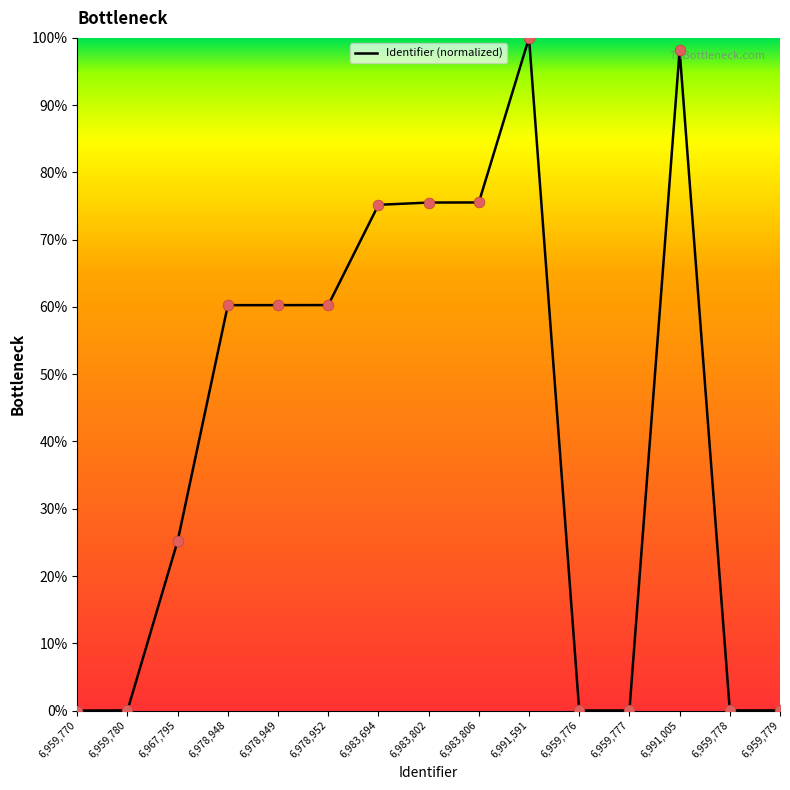

What is the change in value from 6,959,770 to 6,983,806?

+75.5